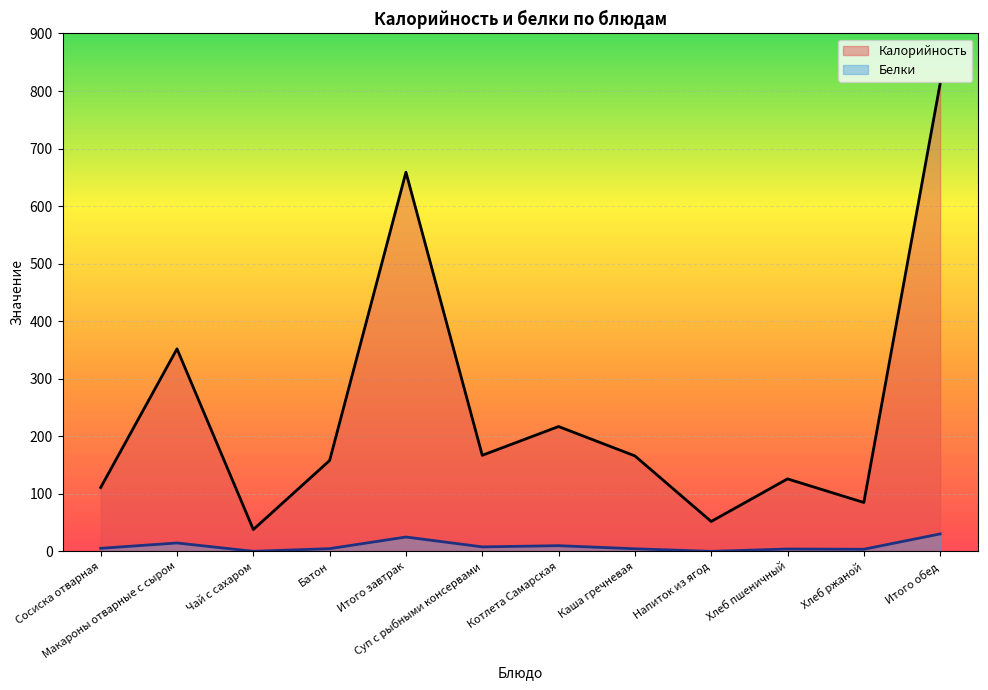

How many lines are shown in the chart?

2